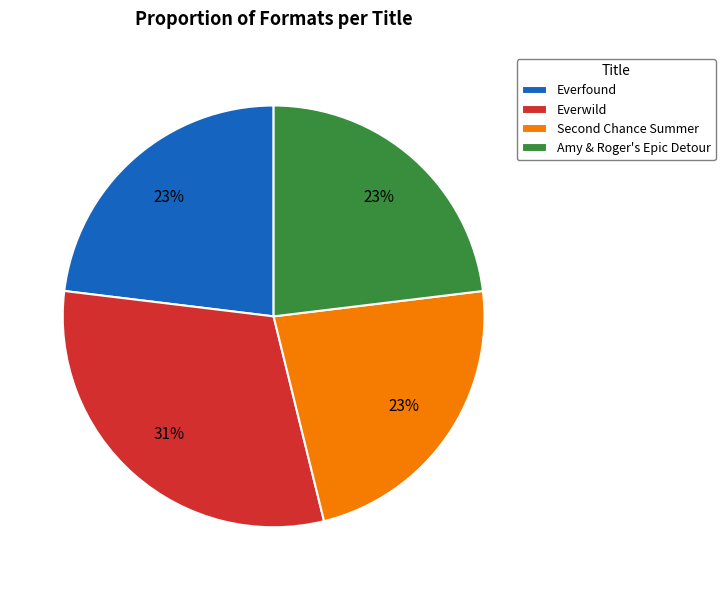

What is the largest slice in the pie chart?

Everwild